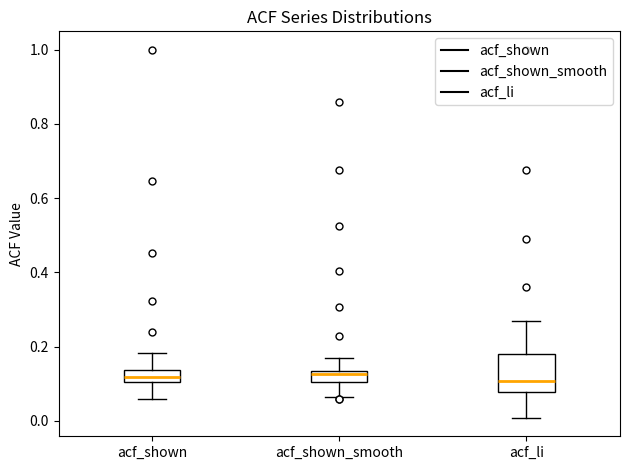

Comparing the boxes themselves (not the whiskers), which one is the tallest?

acf_li